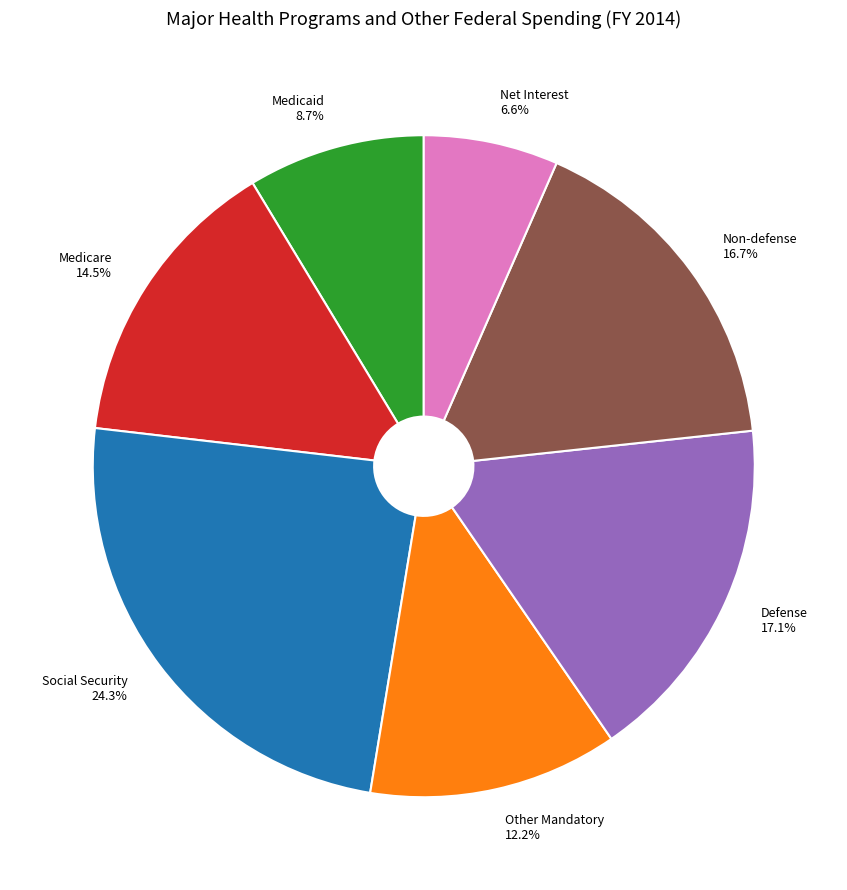

To the nearest percent, what portion does Net Interest represent?

7%